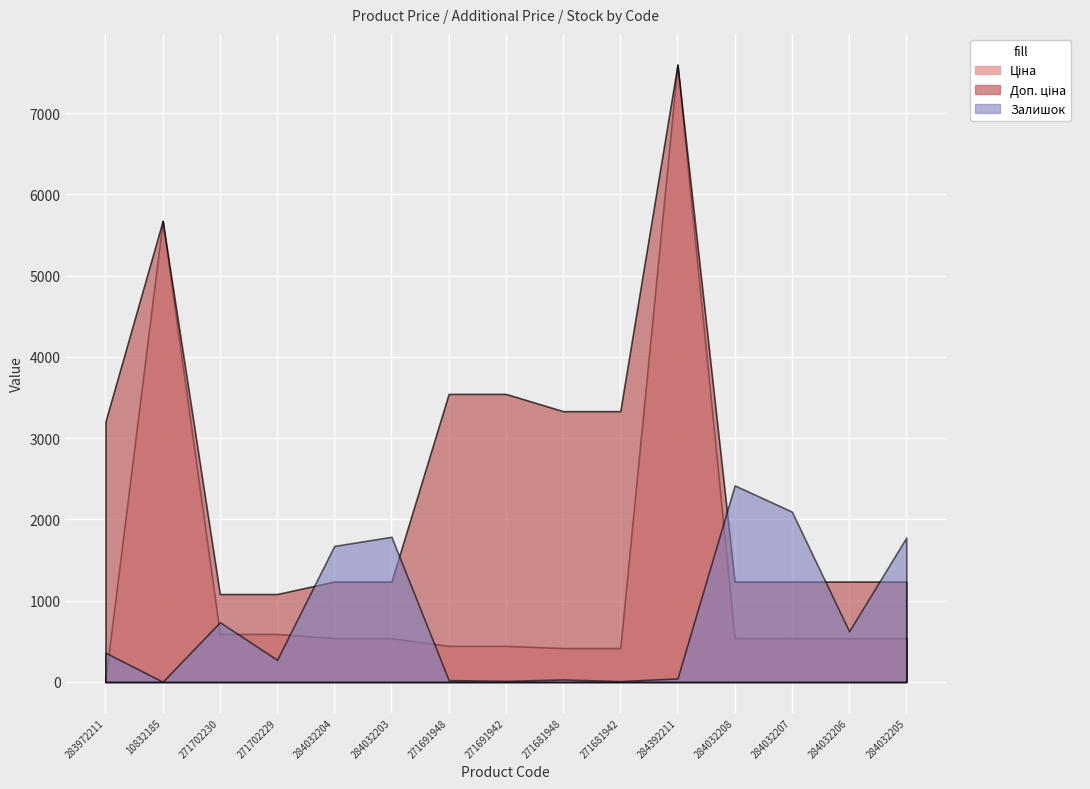

At which category does the chart reach its minimum across all series?

10832185